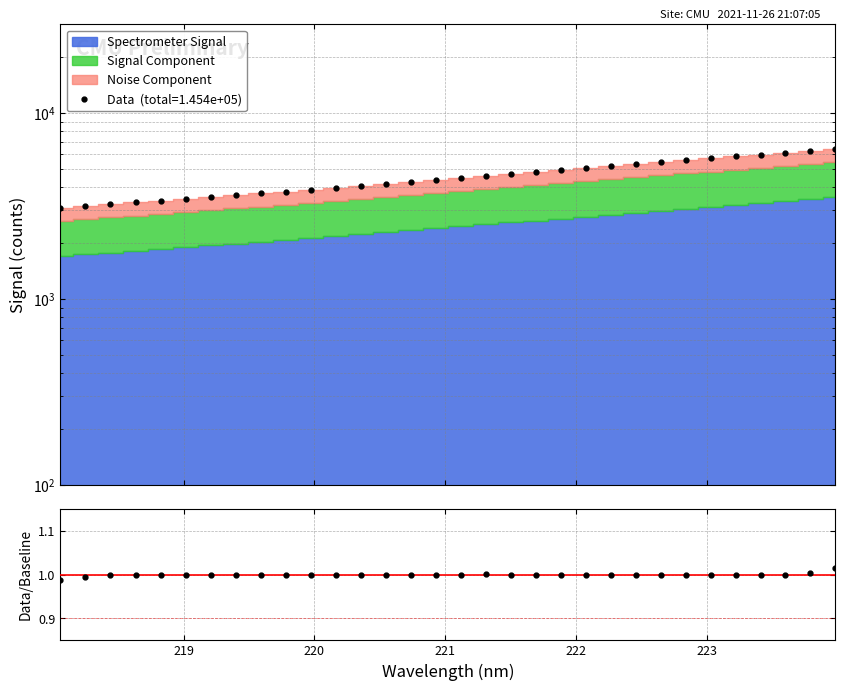

Where does the data first go above 4473?

221.1174